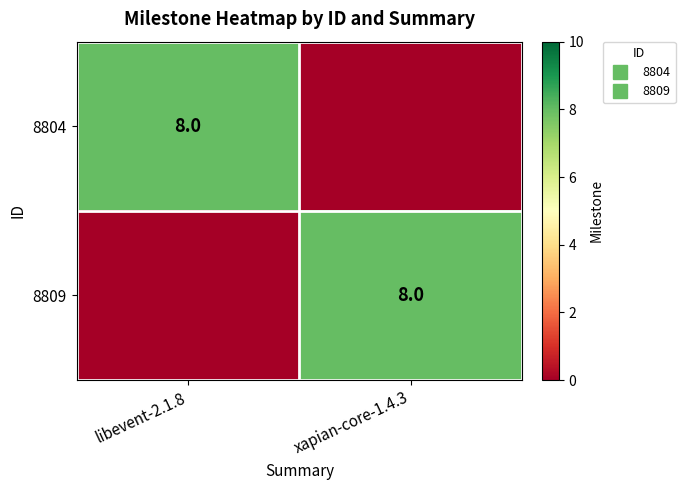

What is the sum of all 8809 values?

8